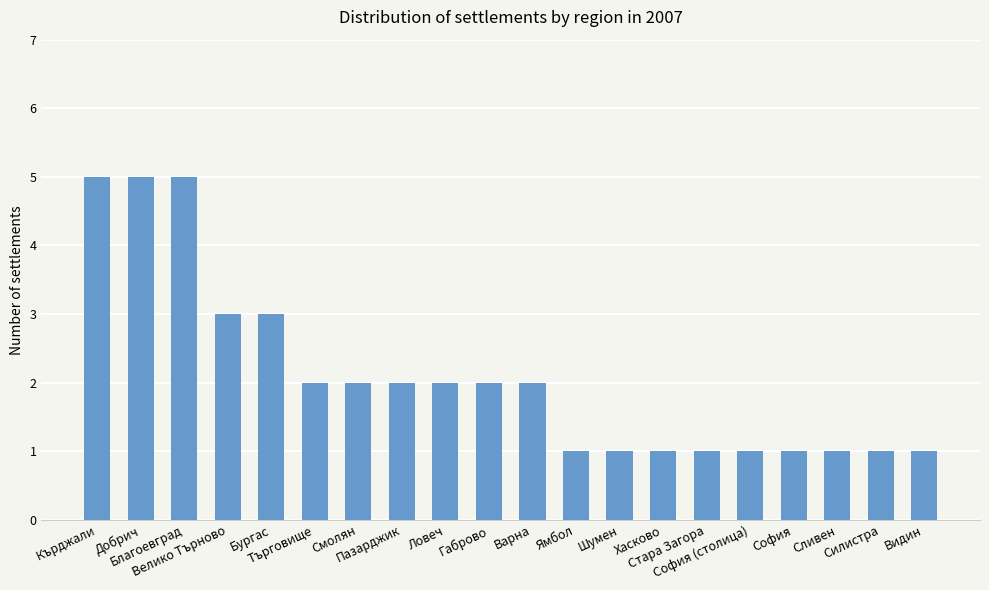

What is the maximum value shown in the chart?

5